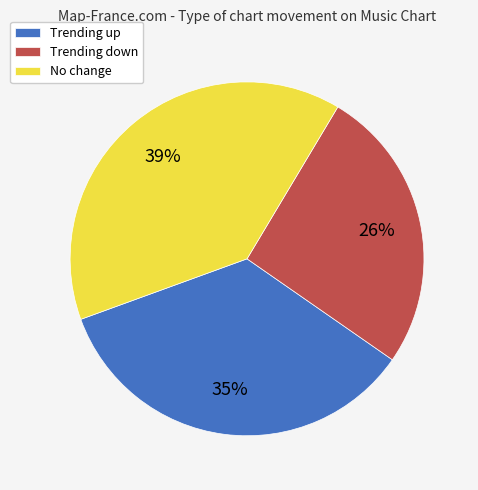

The No change slice represents 45% of the pie. True or false?

False